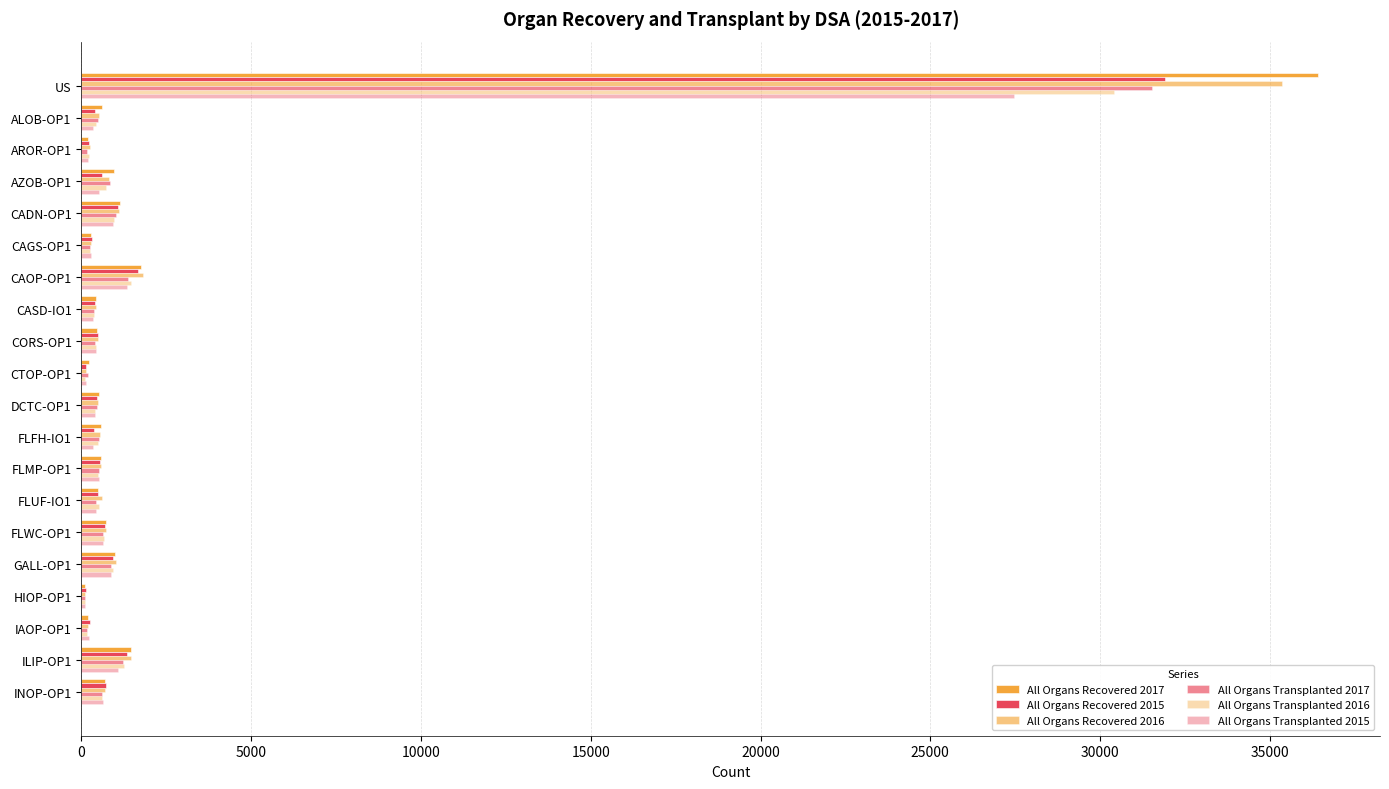

Count the number of data series in this chart.

6